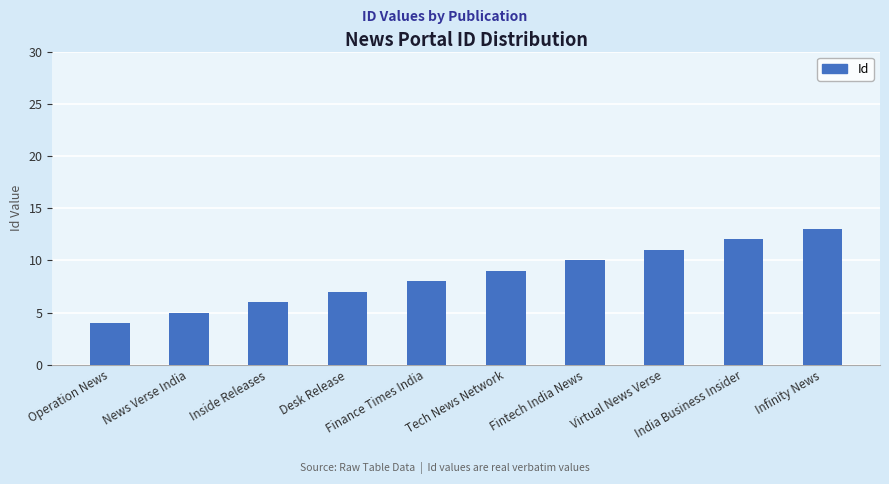

What is the sum of all values?

85